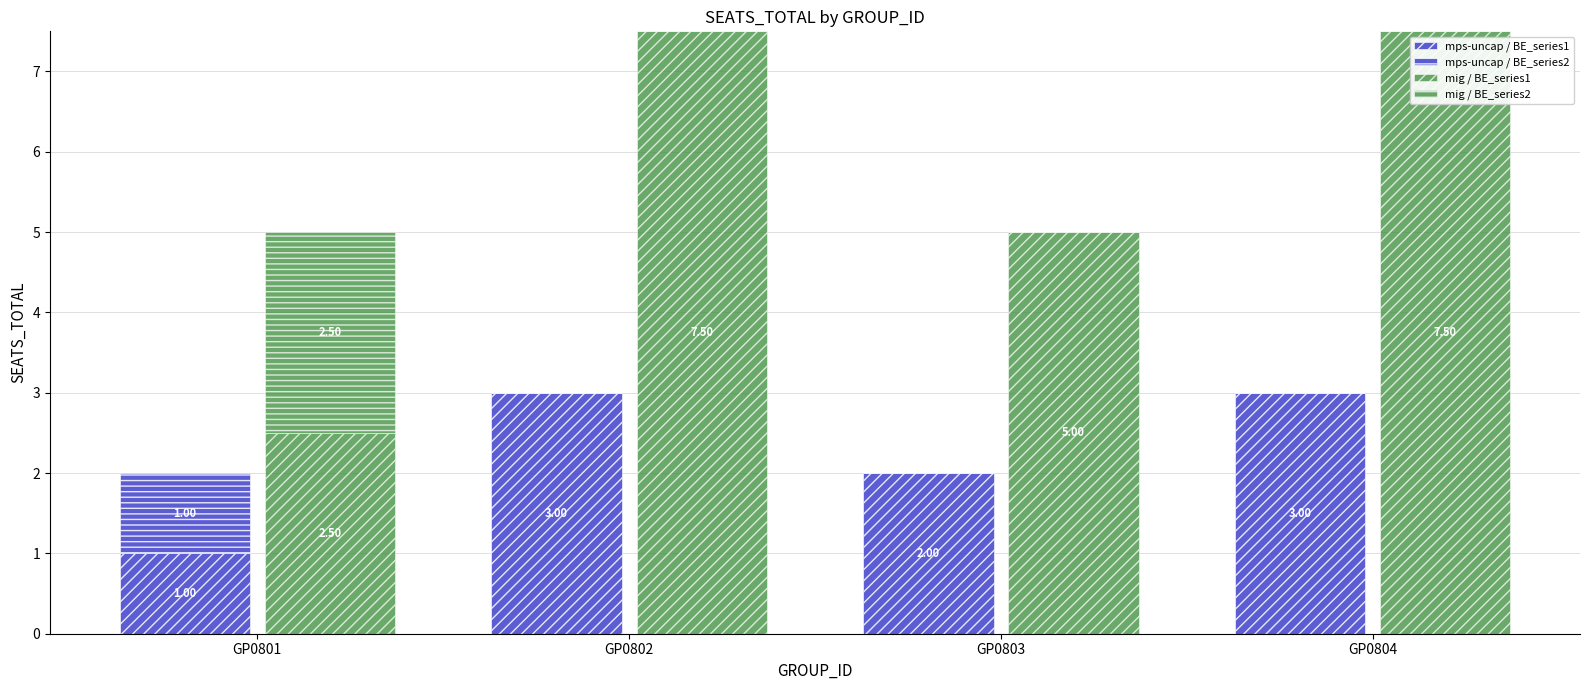

Rank the series by their maximum value, from lowest to highest.

mps-uncap / BE_series2, mig / BE_series2, mps-uncap / BE_series1, mig / BE_series1